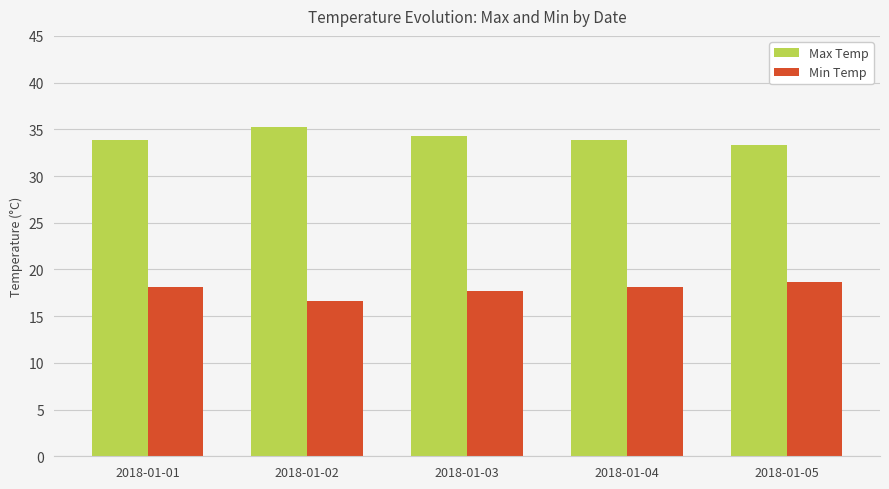

What is the difference between the Min Temp values at 2018-01-05 and 2018-01-02?

2.0